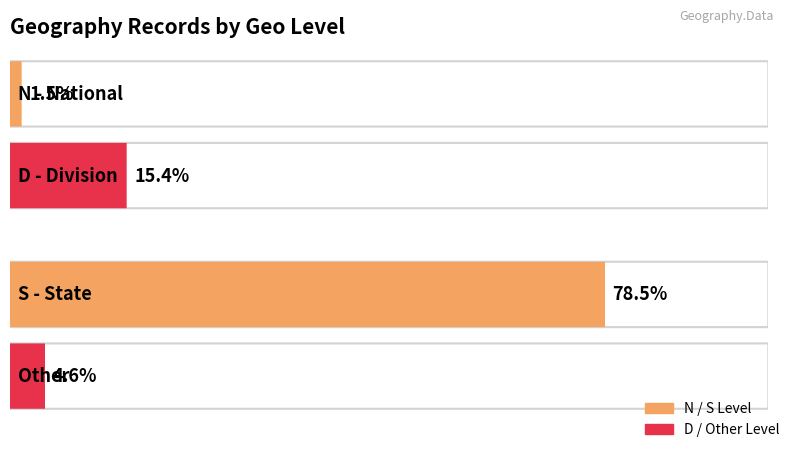

How many bars are there in total?

4